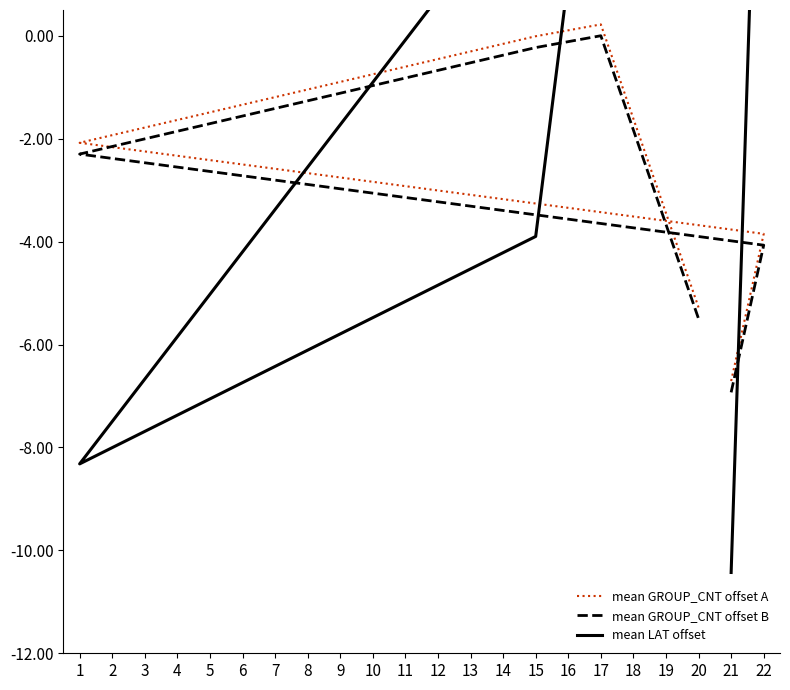

The value of mean GROUP_CNT offset B at 15 is -0.2. True or false?

False